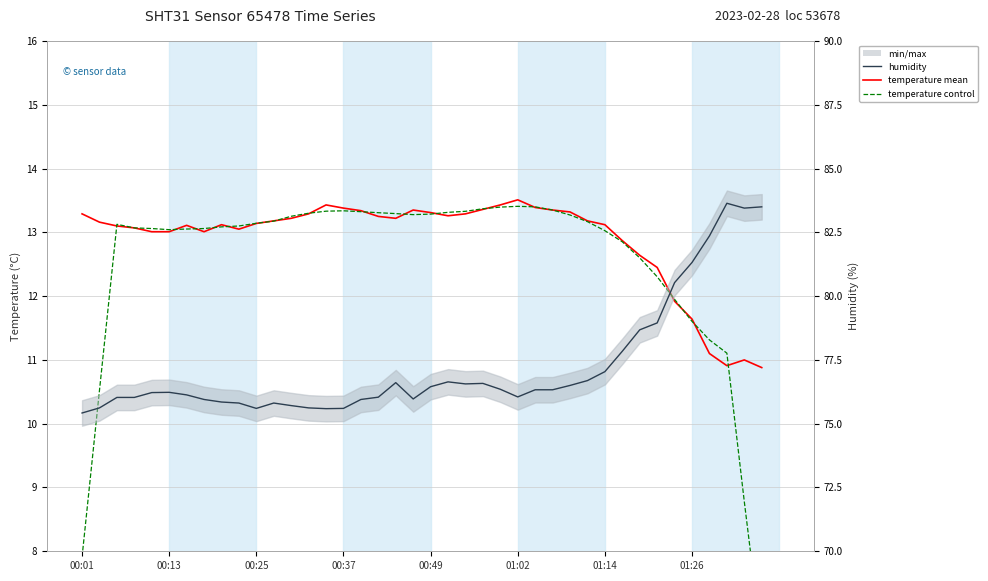

Which series has the widest spread of values?

humidity